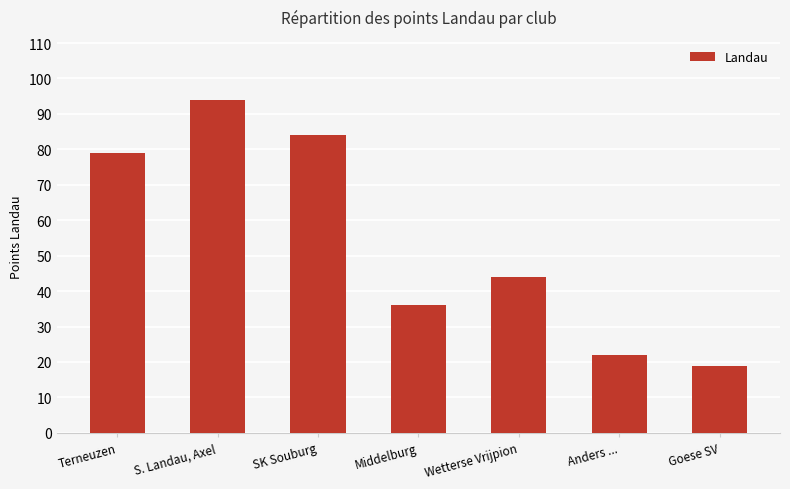

At which label is the value closest to 56?

Wetterse Vrijpion